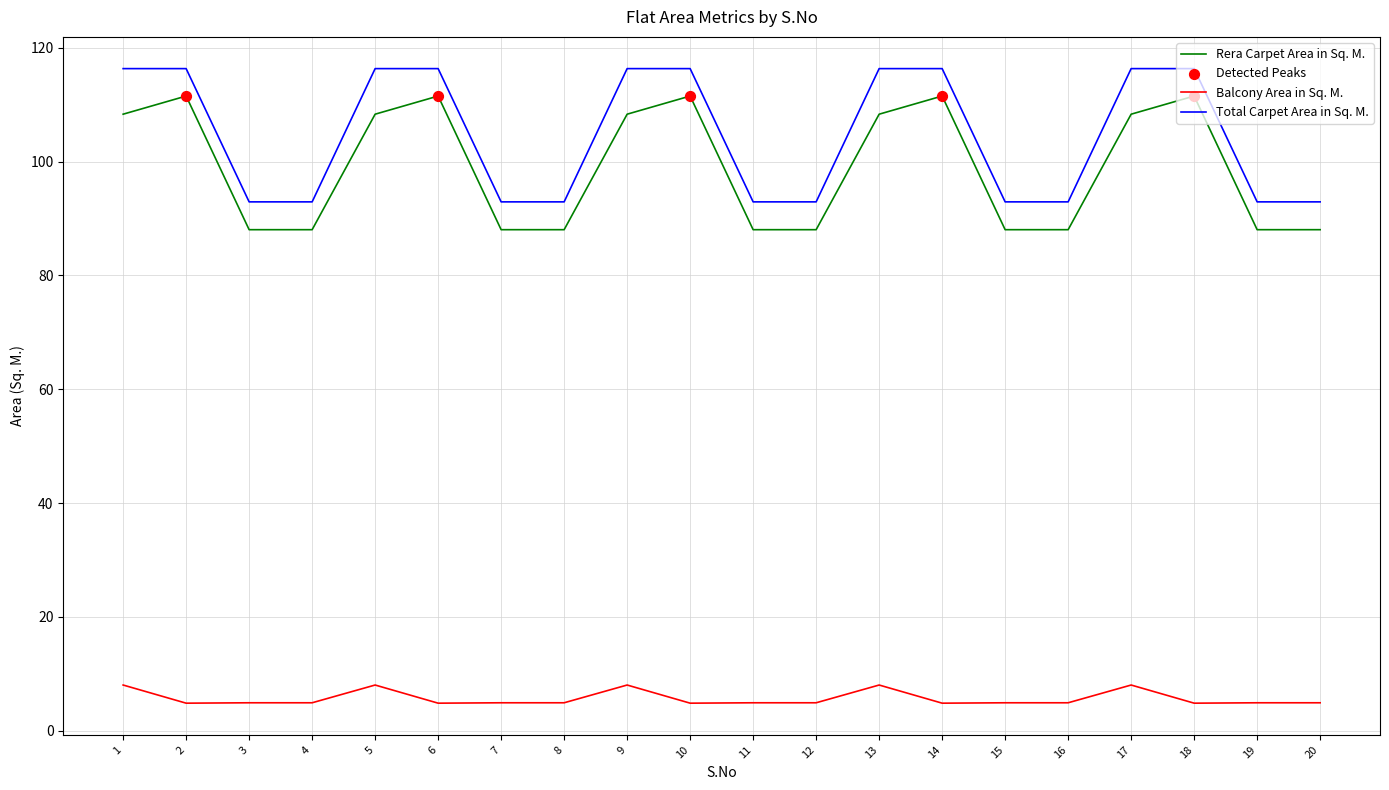

What is the total value across all series at 10?

232.7